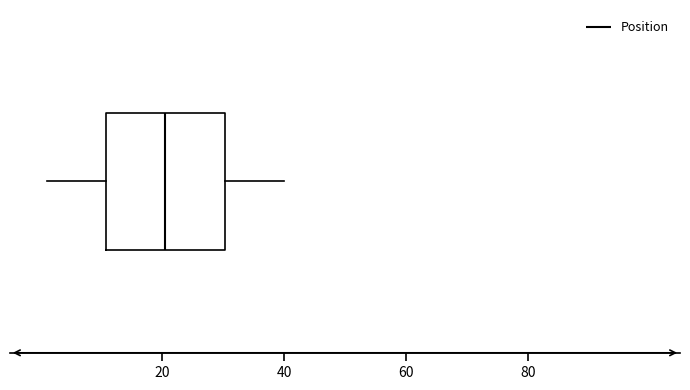

Transcribe this box plot: give where the median line is, the range the box spans, and where the two whiskers end, as read against the x-axis. The values are not printed on the chart, so give them approximately, as read against the axis.

median 20, box 10 to 30, whiskers 2 to 40